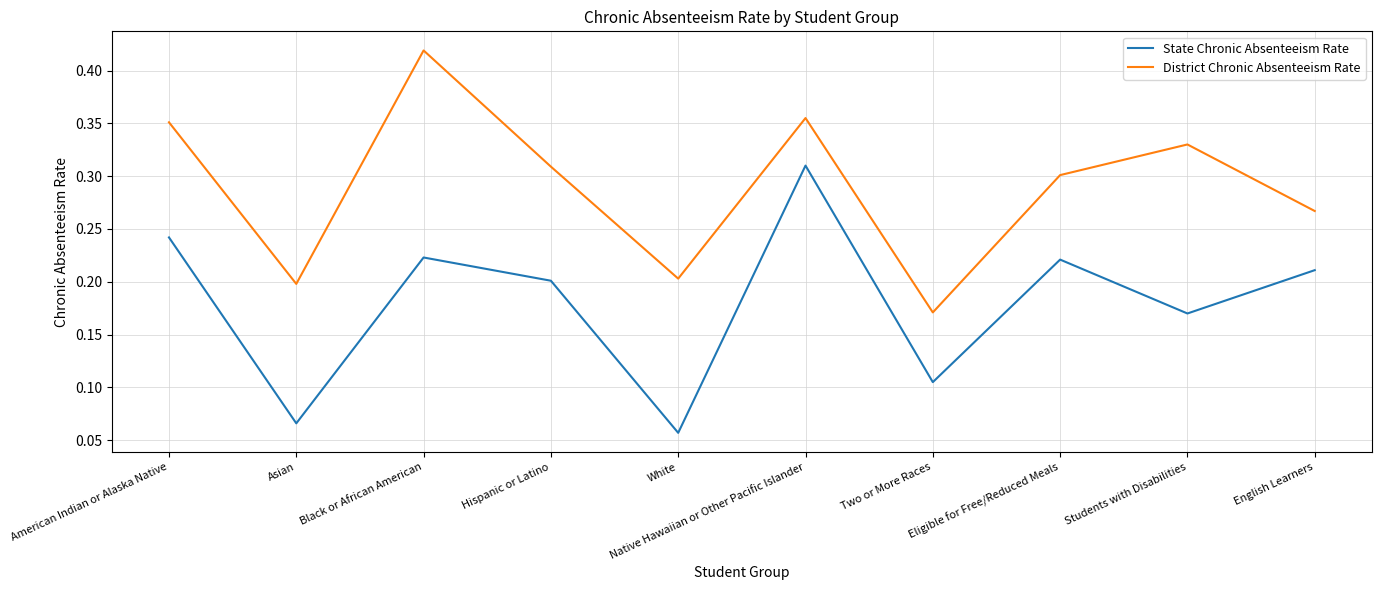

What position from the right is Black or African American?

8